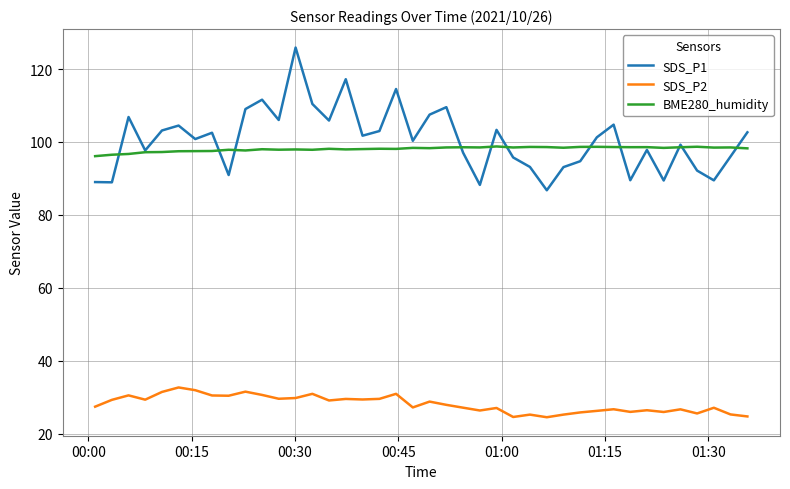

Which series has the largest range (max minus min)?

SDS_P1